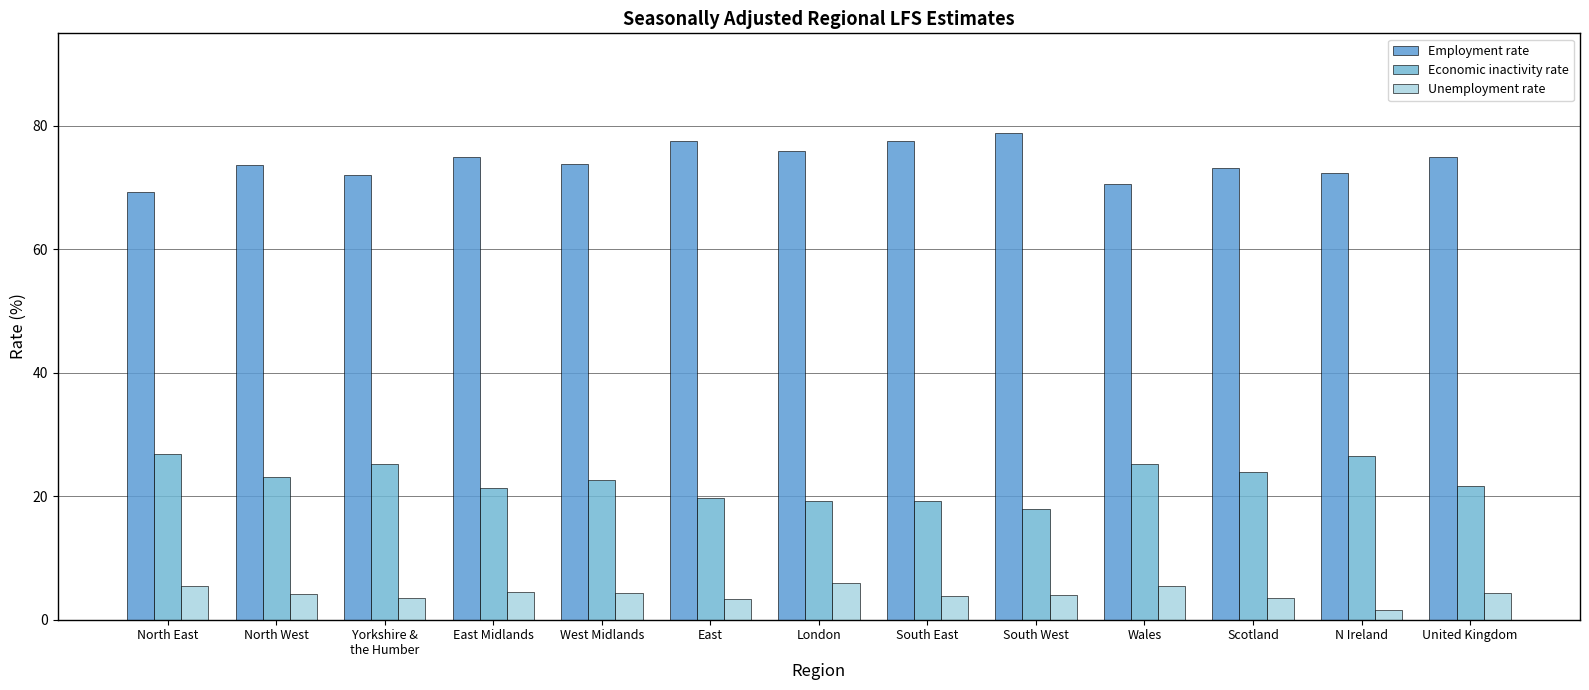

Reading left to right, transcribe all the data shown in this chart.

Employment rate: North East=69.3	North West=73.6	Yorkshire &
the Humber=72.0	East Midlands=75.0	West Midlands=73.9	East=77.5	London=75.9	South East=77.5	South West=78.8	Wales=70.6	Scotland=73.2	N Ireland=72.3	United Kingdom=74.9
Economic inactivity rate: North East=26.8	North West=23.1	Yorkshire &
the Humber=25.3	East Midlands=21.3	West Midlands=22.6	East=19.8	London=19.3	South East=19.2	South West=17.9	Wales=25.2	Scotland=24.0	N Ireland=26.6	United Kingdom=21.7
Unemployment rate: North East=5.4	North West=4.2	Yorkshire &
the Humber=3.5	East Midlands=4.5	West Midlands=4.3	East=3.3	London=6.0	South East=3.8	South West=4.0	Wales=5.5	Scotland=3.6	N Ireland=1.6	United Kingdom=4.3